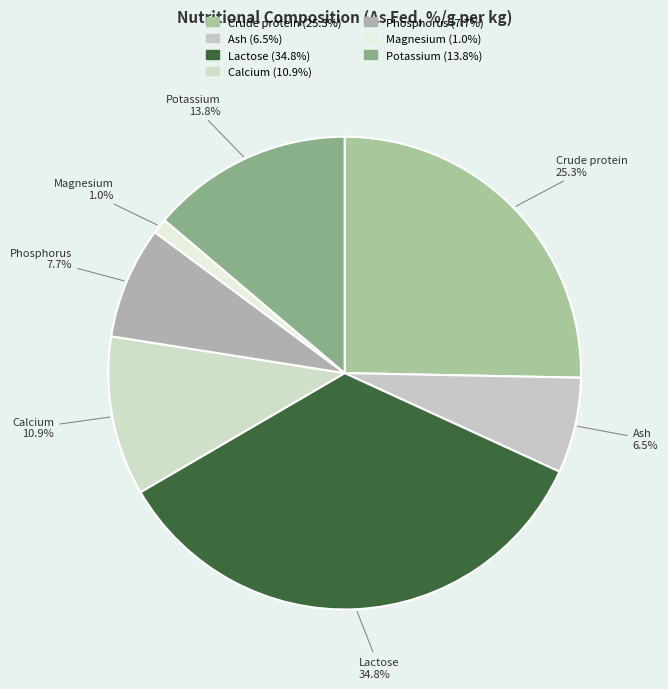

Is the sum of Phosphorus and Ash greater than half?

No